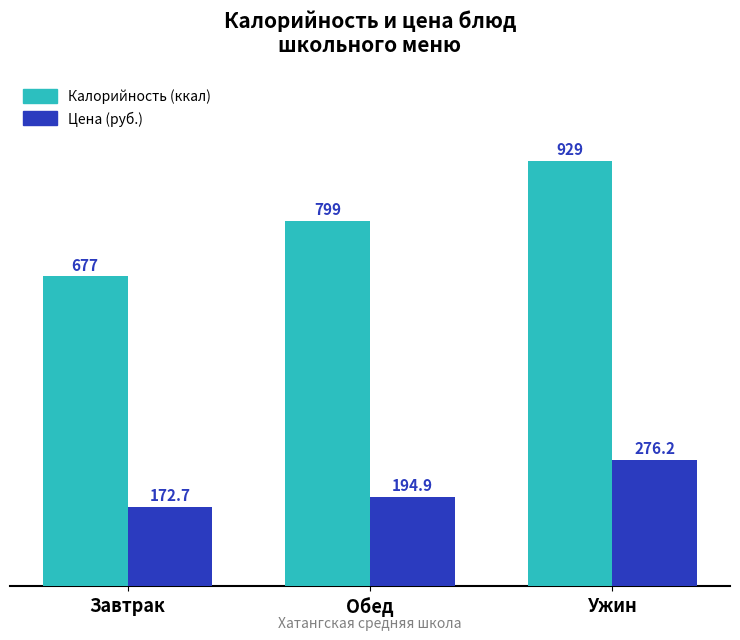

Which category has the highest value in the Калорийность (ккал) series?

Ужин